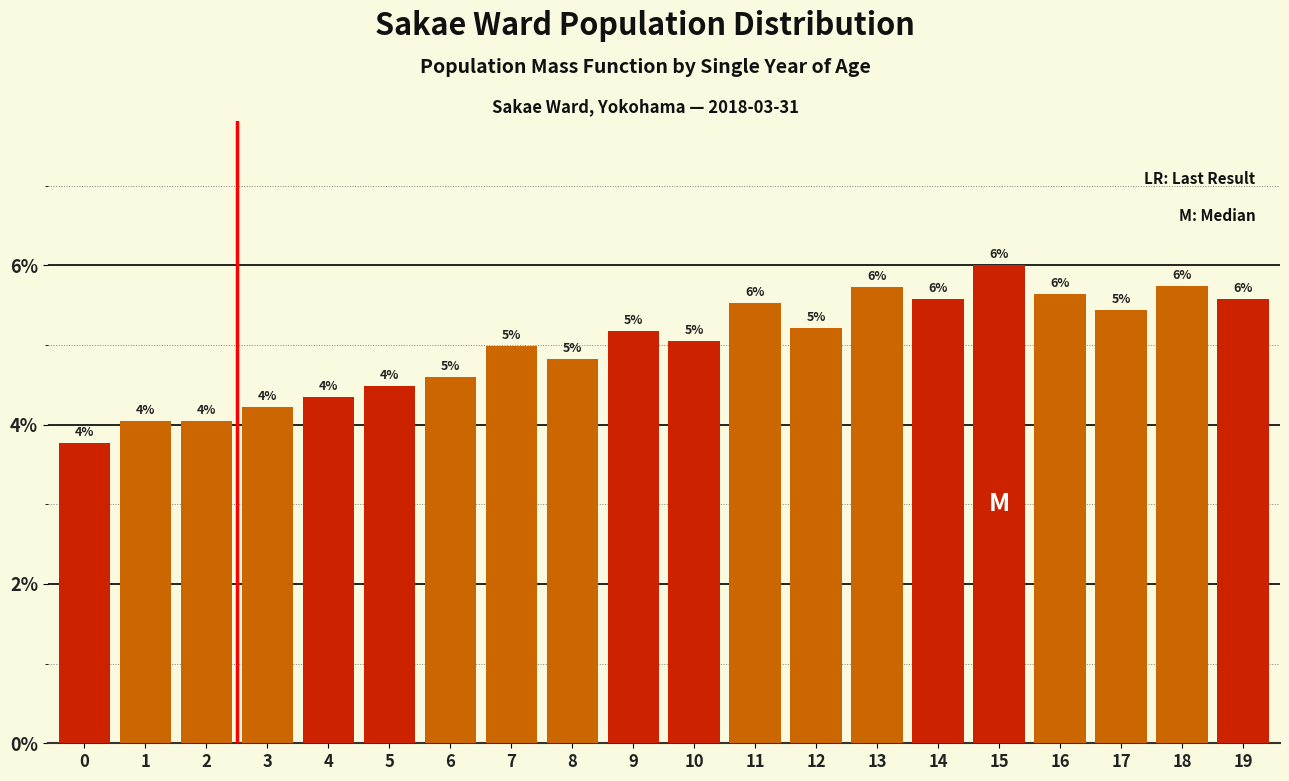

The value at 16 is 5.6. True or false?

True